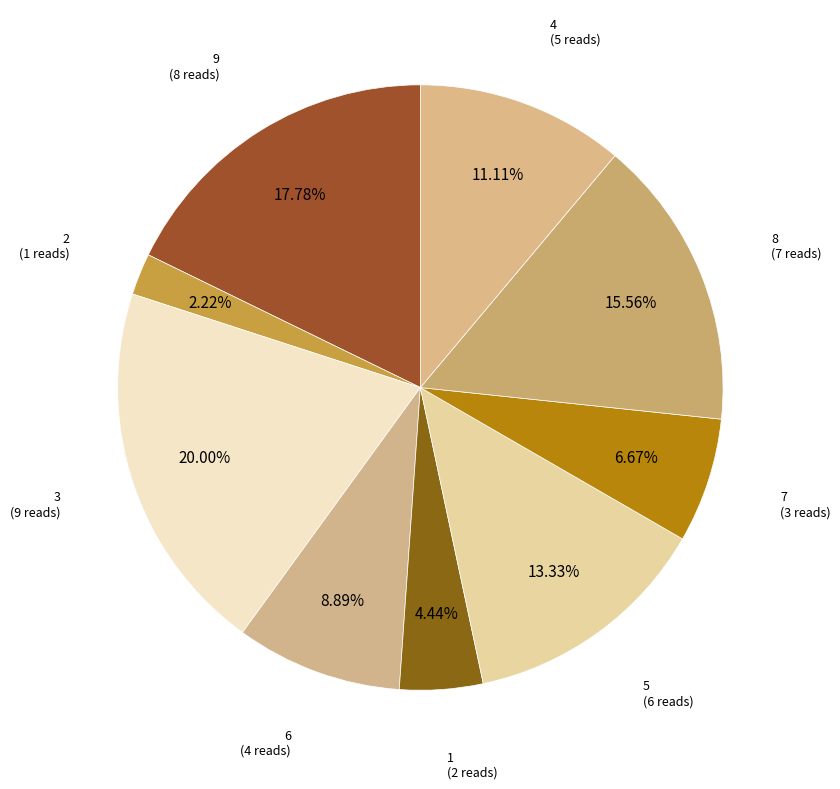

Count the number of slices in the pie.

9